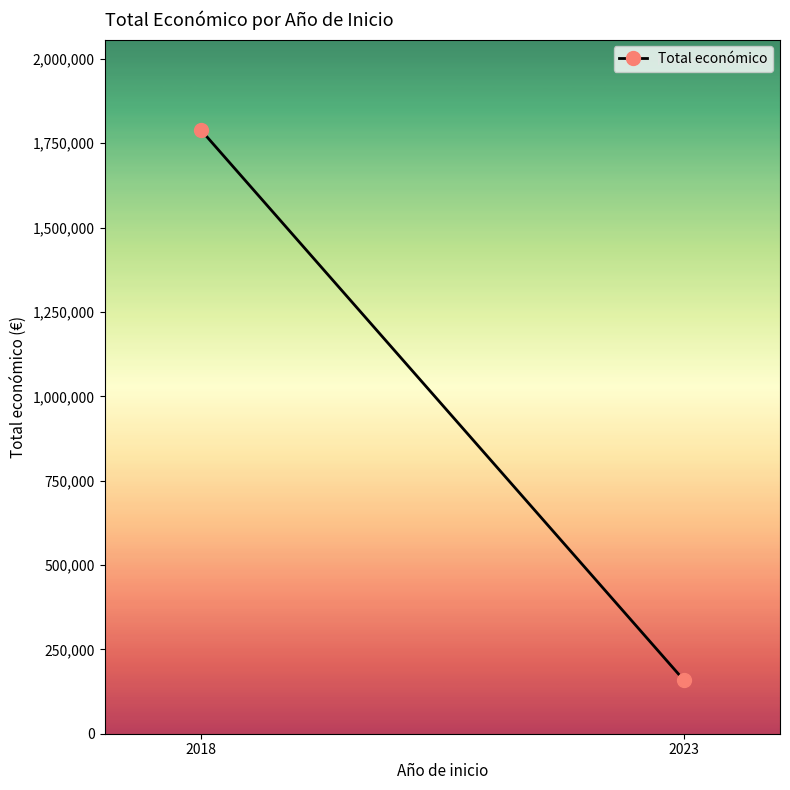

What is the change in value from 2018 to 2023?

-1629025